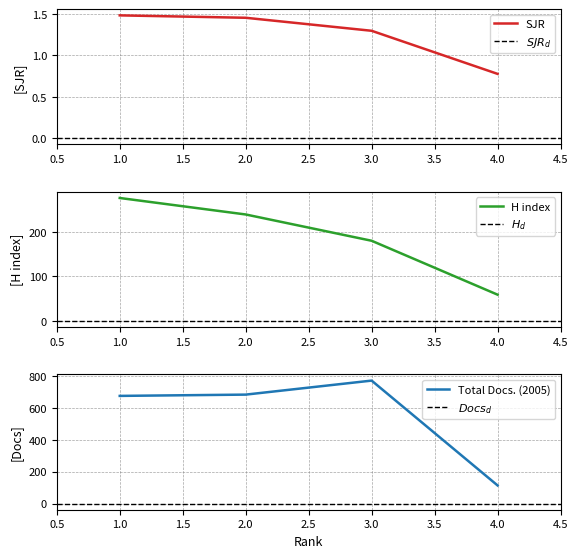

Between 3 and 1, which is larger?

1